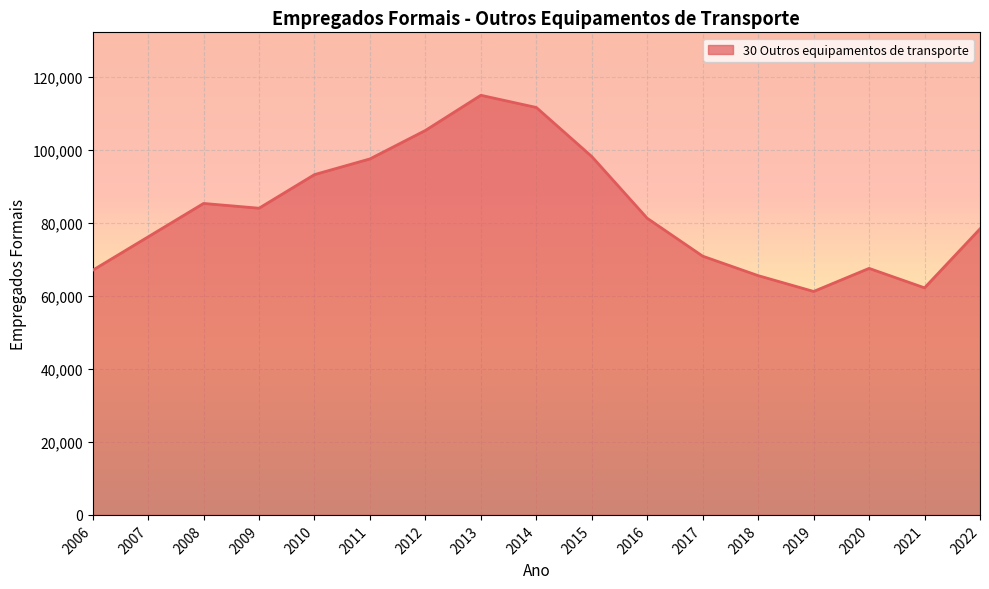

The value at 2014 is 111719. True or false?

True